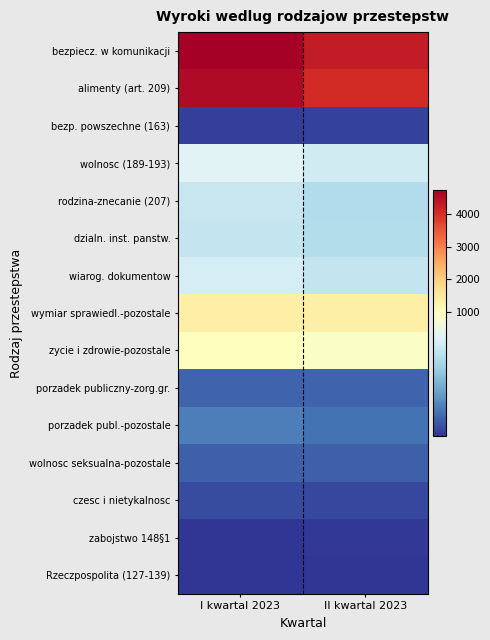

Which category has the highest value across all series?

I kwartal 2023